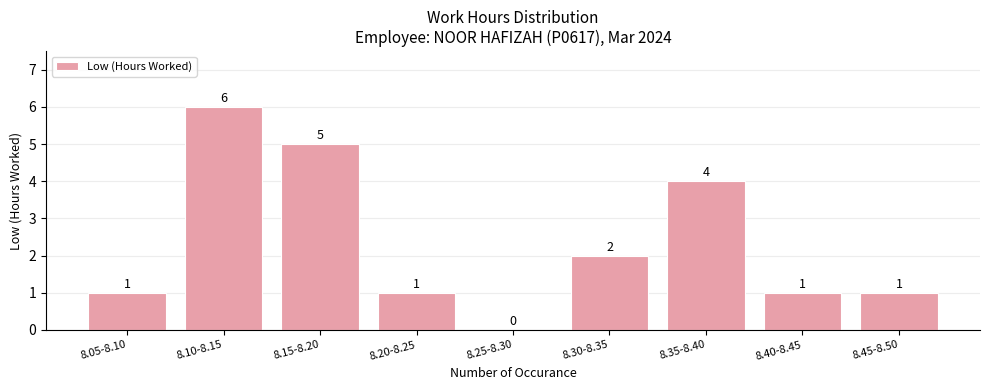

Reading left to right, list all the values displayed in this chart.

8.05-8.10=1	8.10-8.15=6	8.15-8.20=5	8.20-8.25=1	8.25-8.30=0	8.30-8.35=2	8.35-8.40=4	8.40-8.45=1	8.45-8.50=1